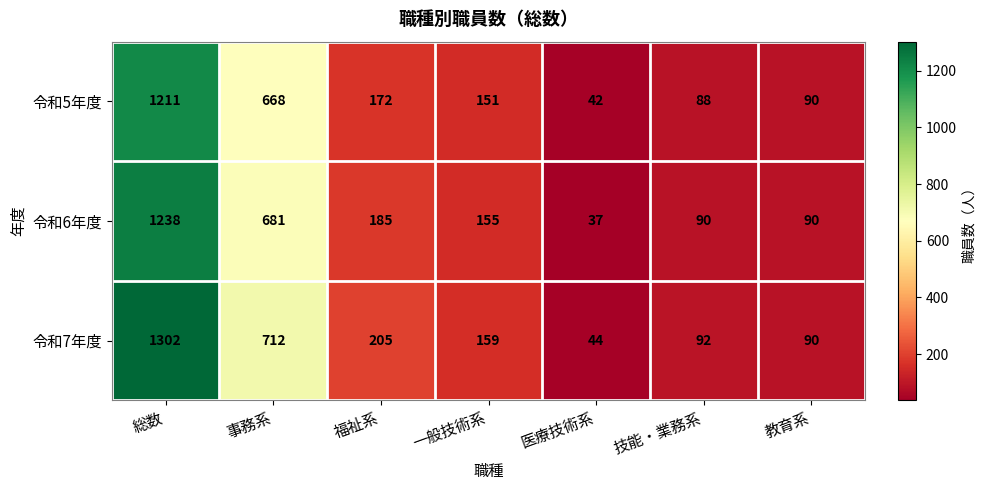

What is the difference between the maximum and minimum values in the 令和6年度 series?

1201